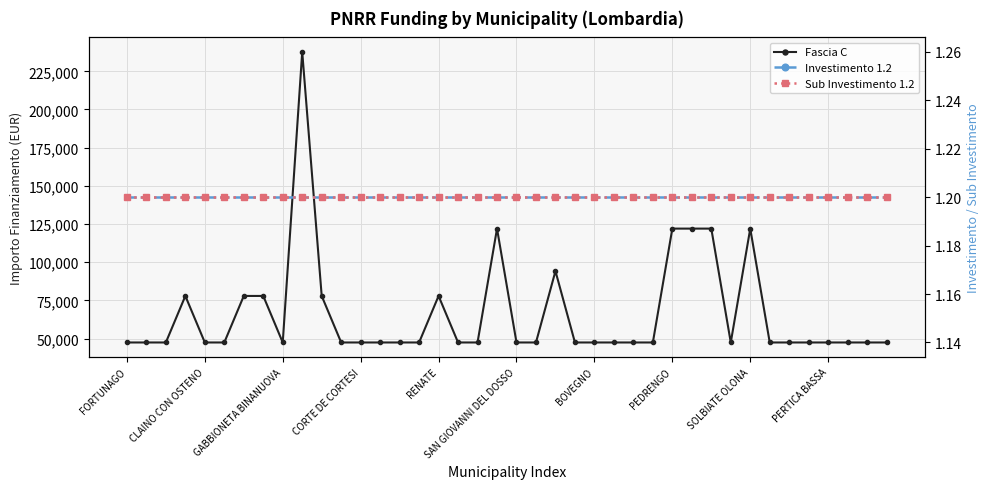

True or false: Investimento 1.2 has more than 1 points higher than both neighbors.

False